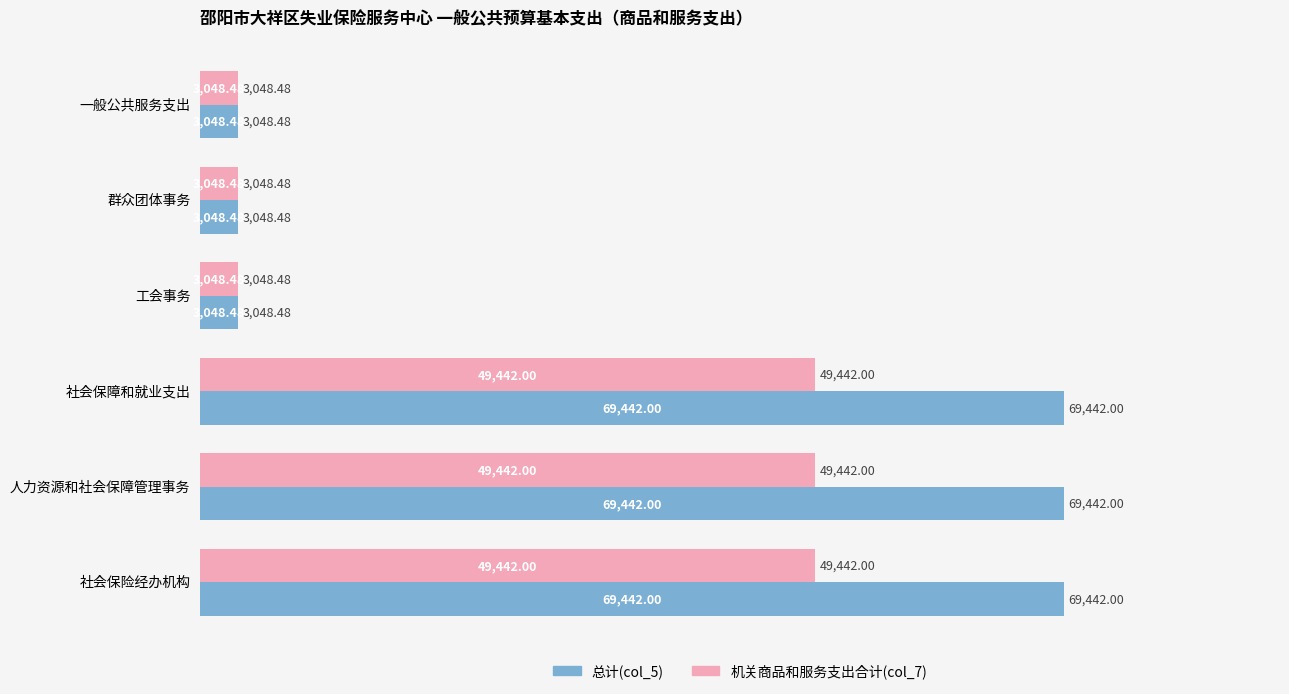

List the series in order of their peak value, lowest first.

机关商品和服务支出合计(col_7), 总计(col_5)